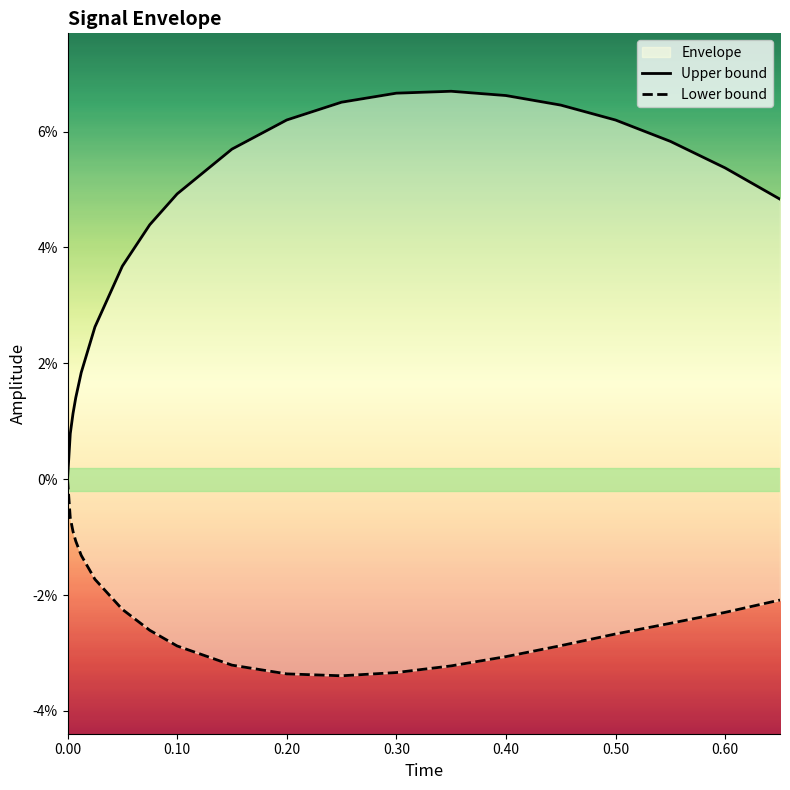

What is the difference between the maximum and minimum values in the Upper bound series?

0.1